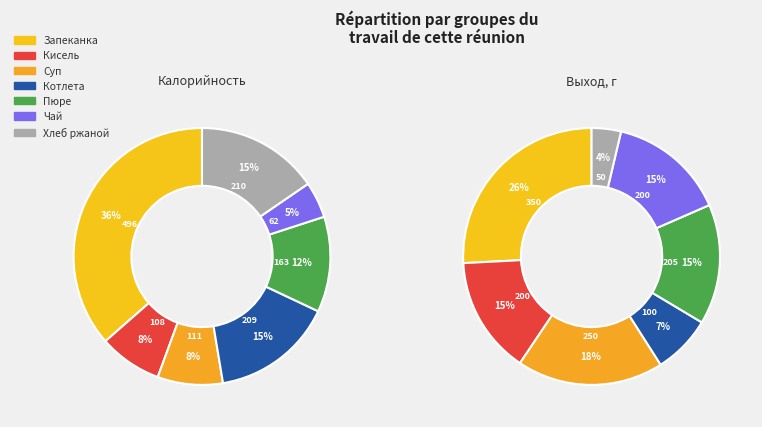

Rank the categories by value from highest to lowest.

Запеканка творожная с повидлом, Хлеб ржаной, Котлета рыбная, Картофельное пюре со слив. маслом, Суп с макаронными изделиями и курой, Кисель ягодный, Чай с сахаром